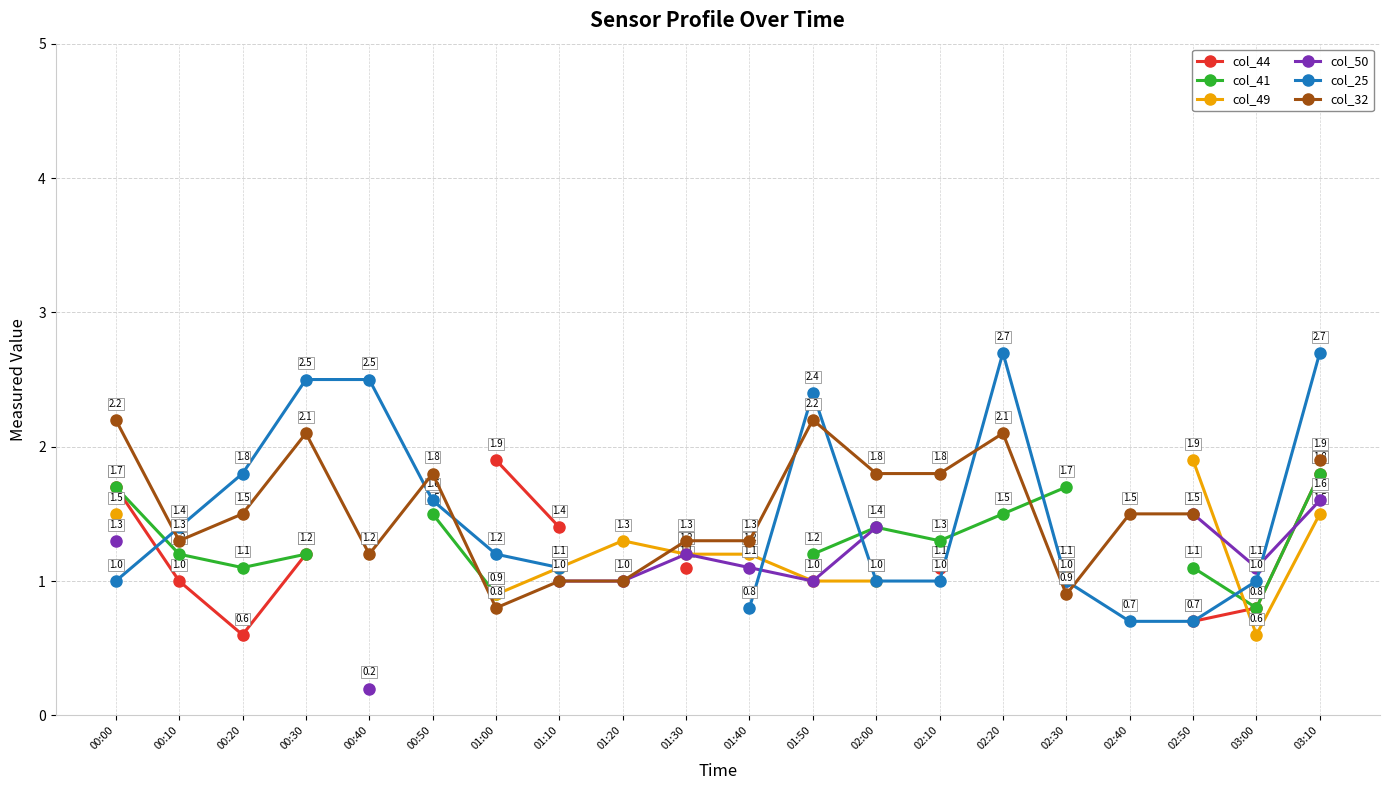

True or false: col_41 and col_44 intersect in this chart.

False